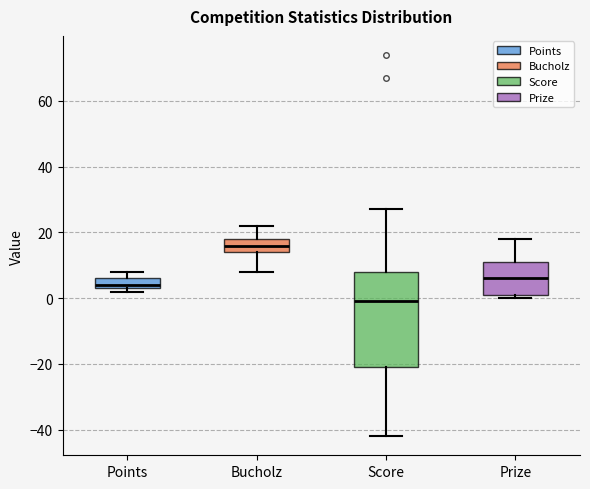

Where is the upper edge of the box for Points on the y-axis? The values are not printed on the chart, so give them approximately, as read against the axis.

6